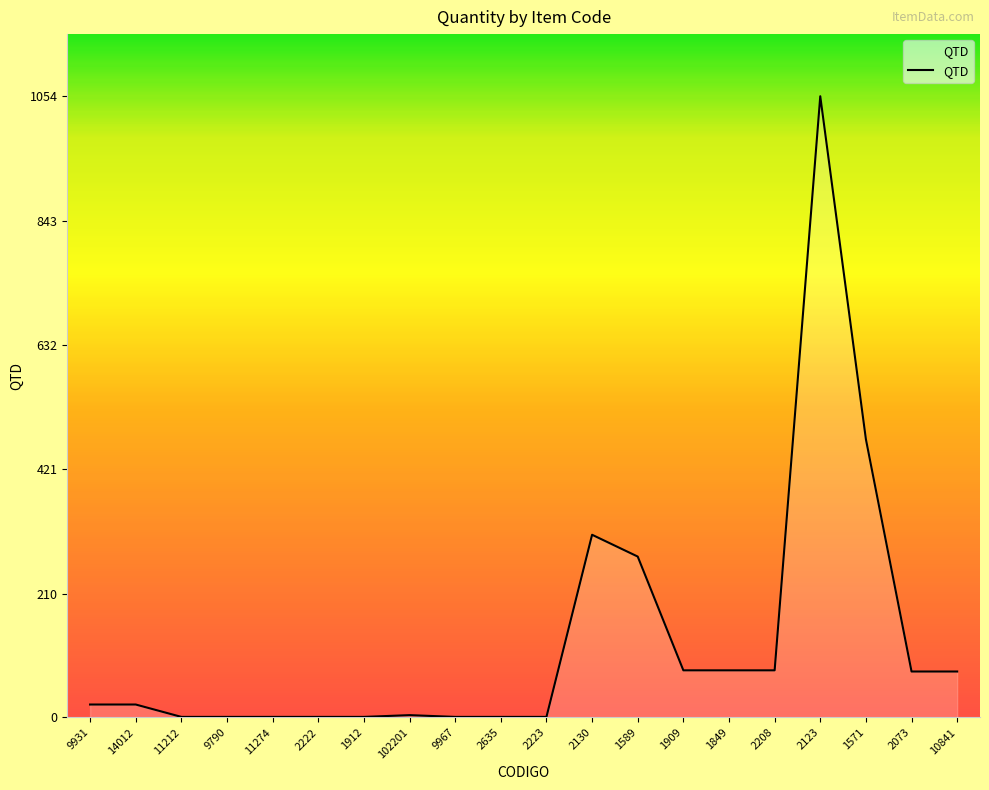

What is the change in value from 14012 to 2223?

-21